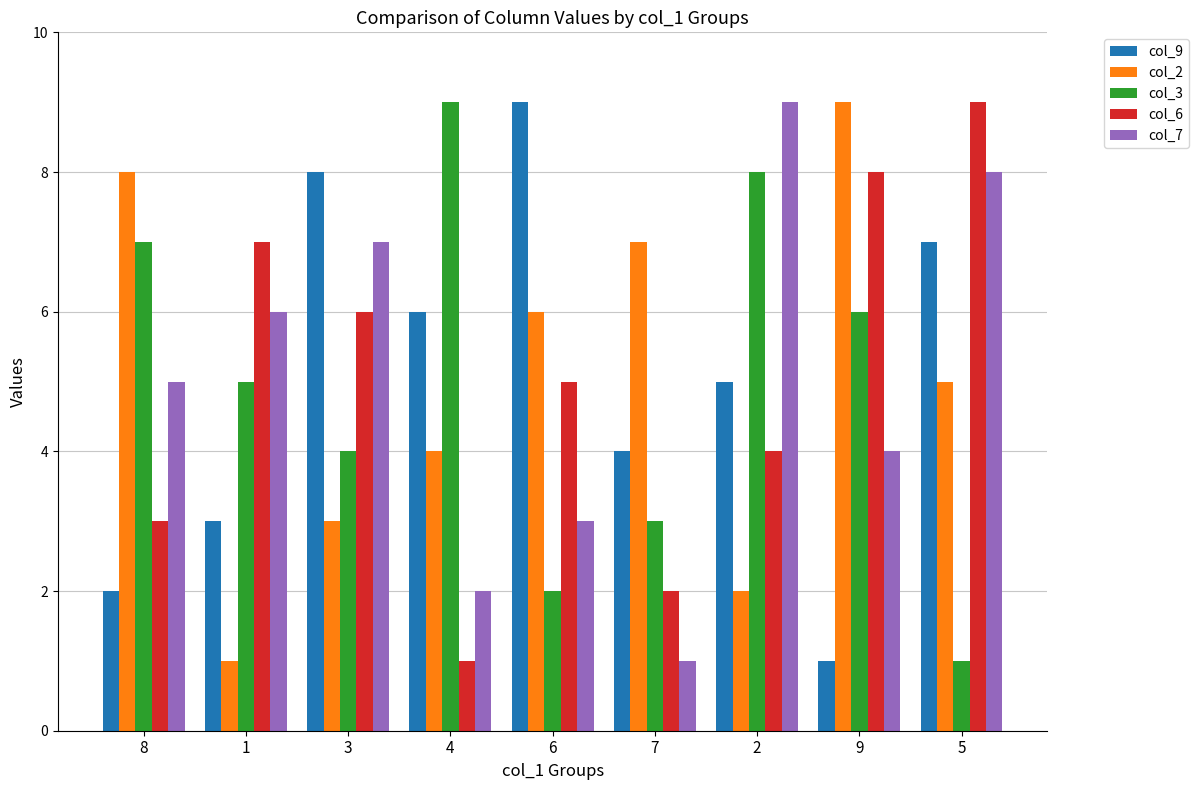

What is the maximum value shown in the chart?

9